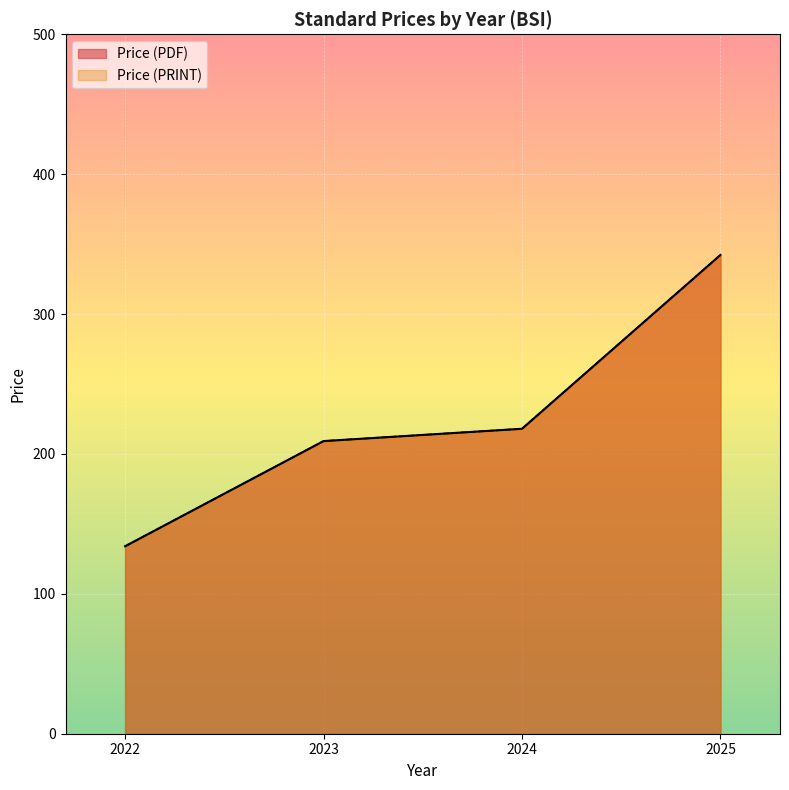

Does the chart display data point markers on the line(s)?

No